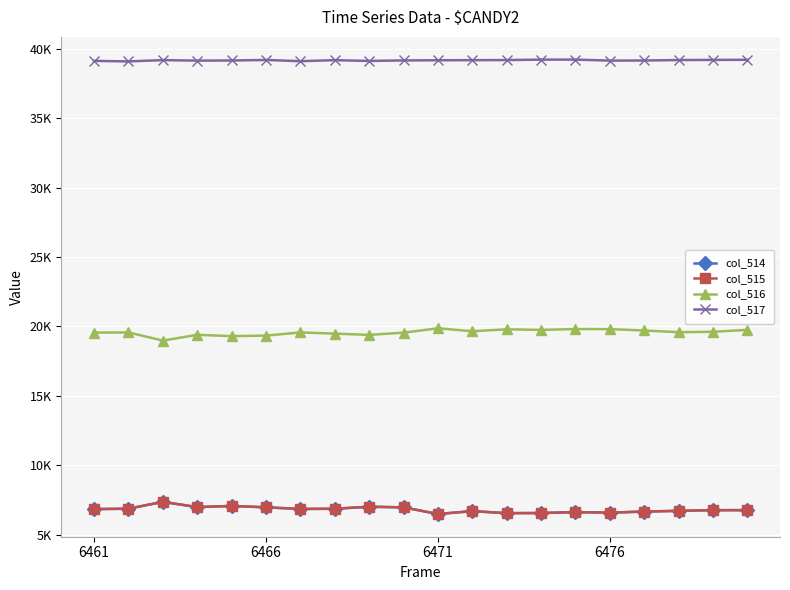

What is the value of the col_514 point at the 1st from the left?

6854